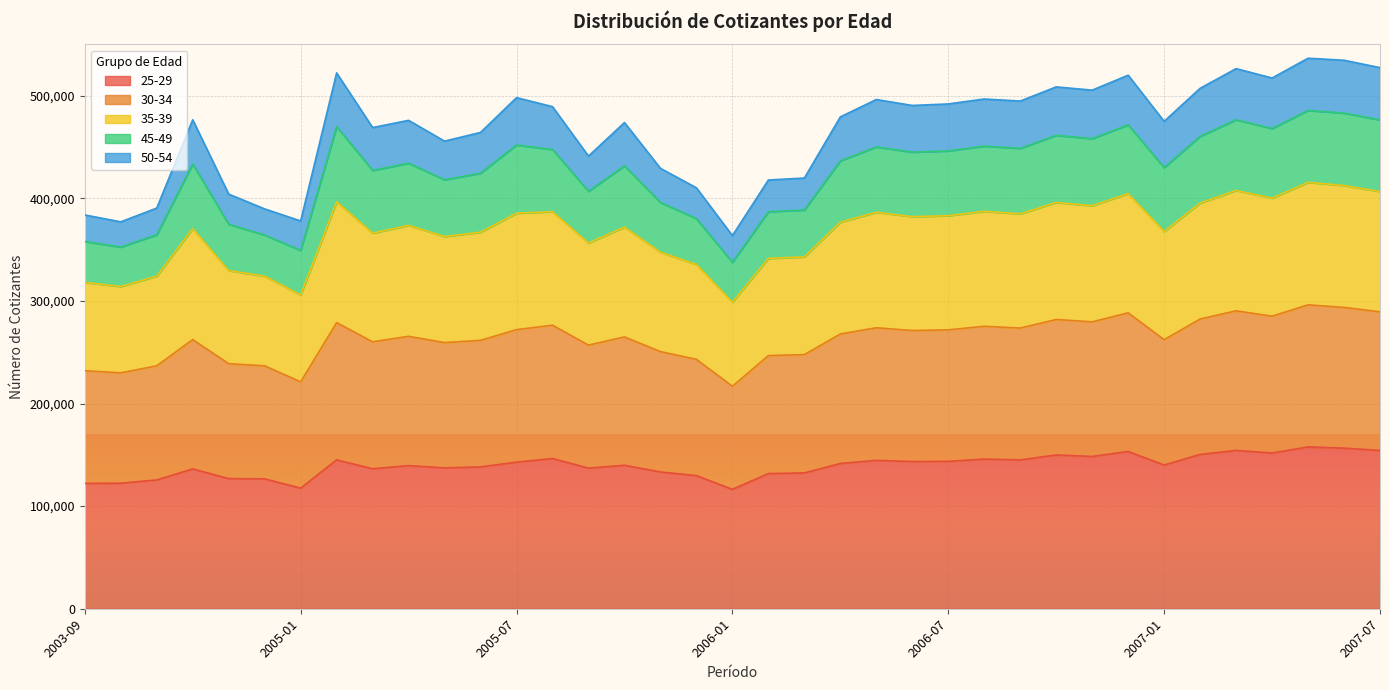

Does the chart display data point markers on the line(s)?

No